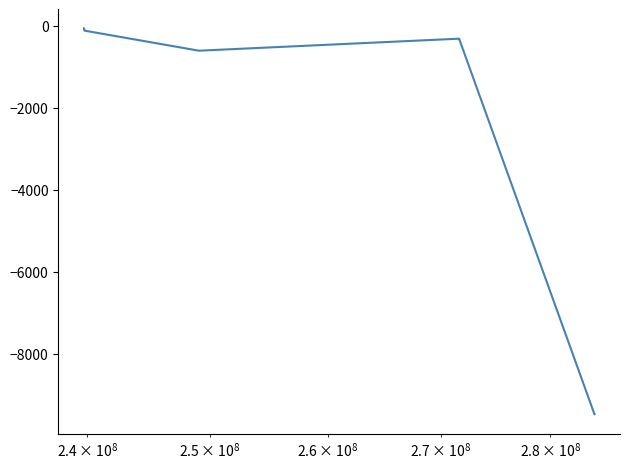

What is the difference between the maximum and minimum values?

9423.0